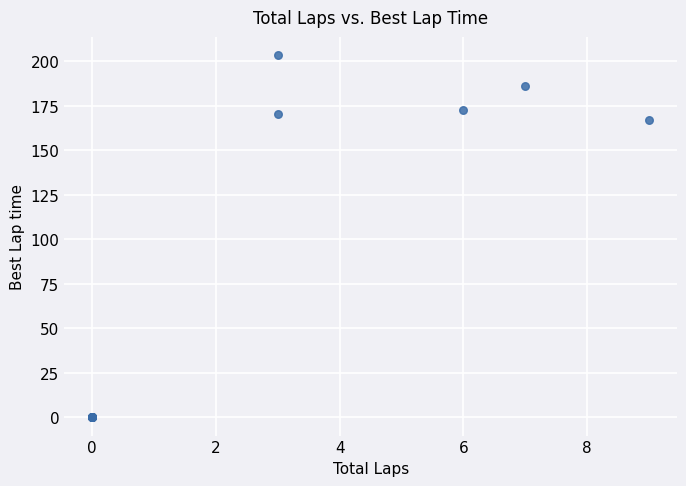

What Y value in the scatter plot is closest to 101?

166.9